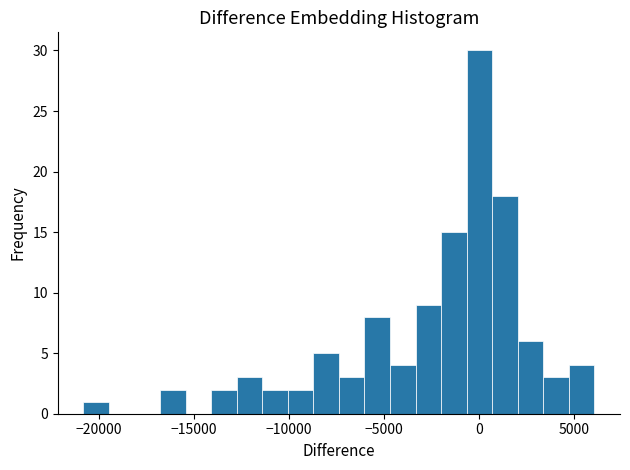

Read against the x-axis, roughly where is the centre of the tallest bar?

0